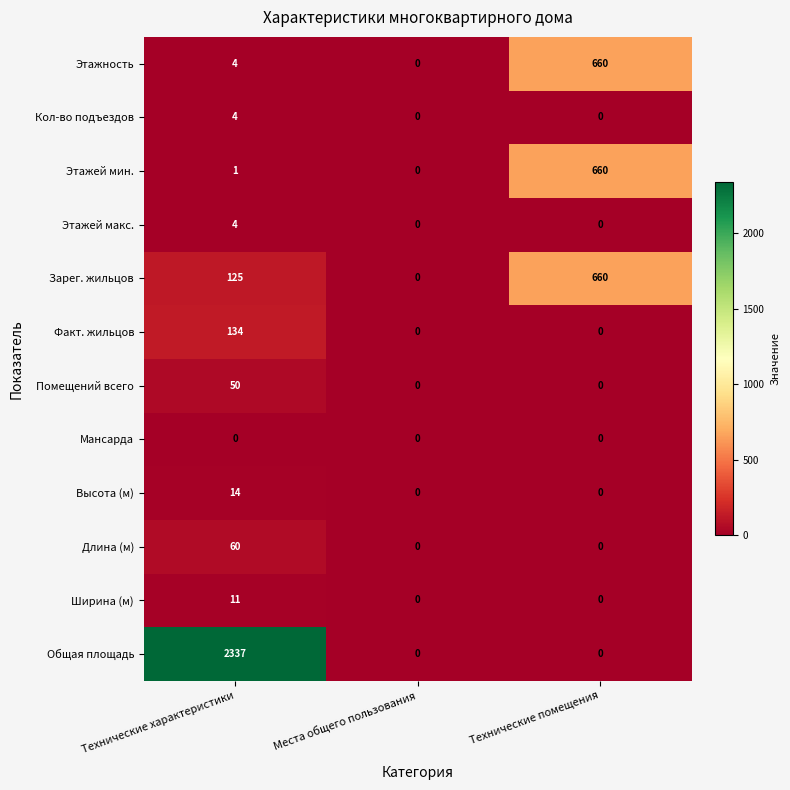

How many distinct data groups are displayed?

12